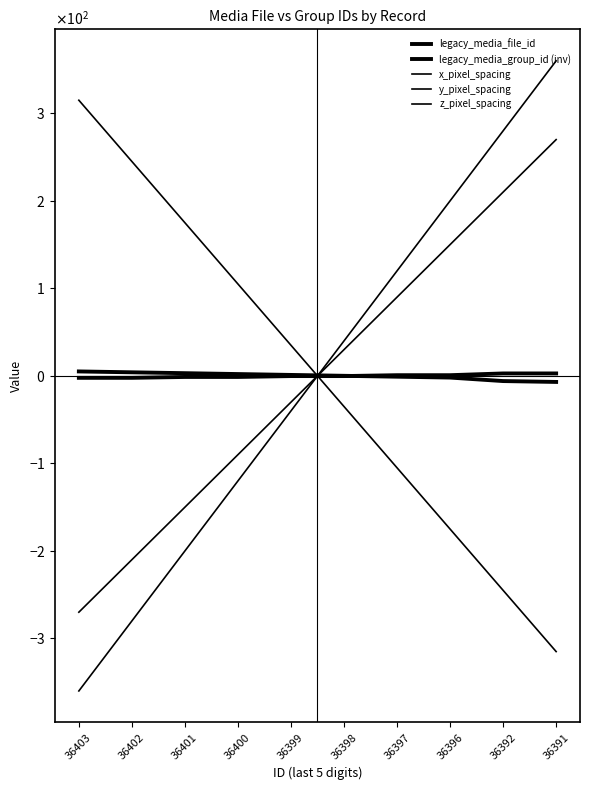

What is the maximum value shown in the chart?

360.0